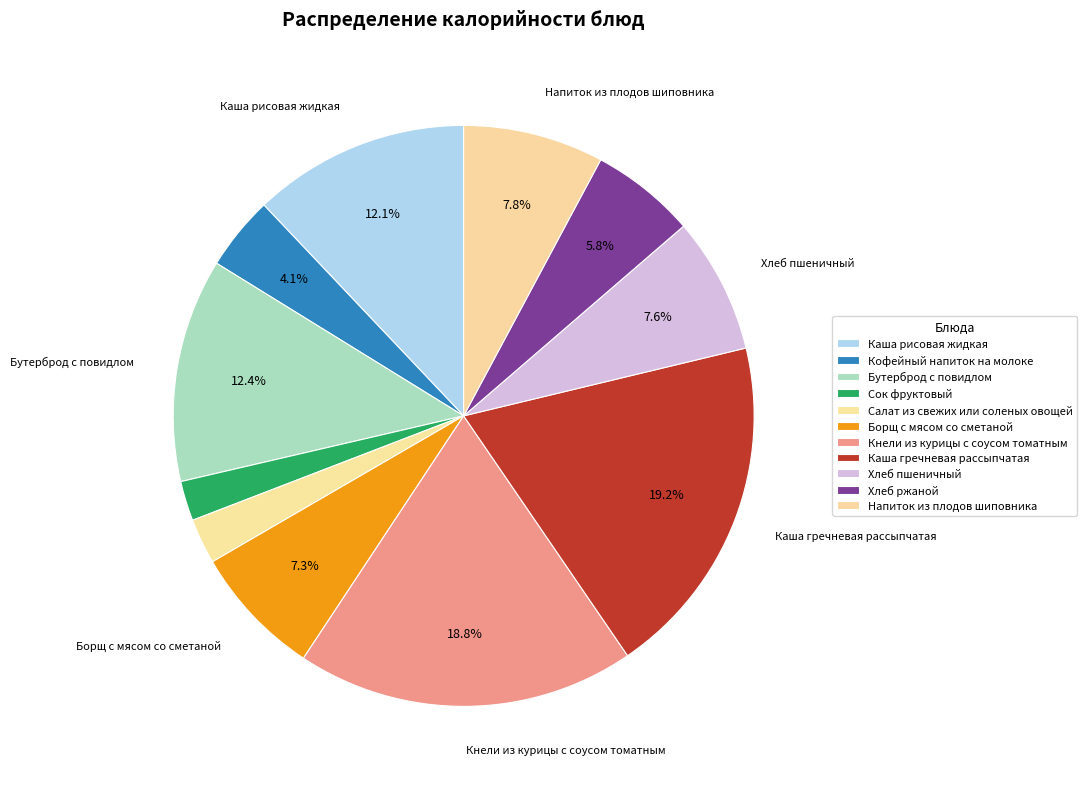

True or false: Кофейный напиток на молоке accounts for 4% of the total.

True